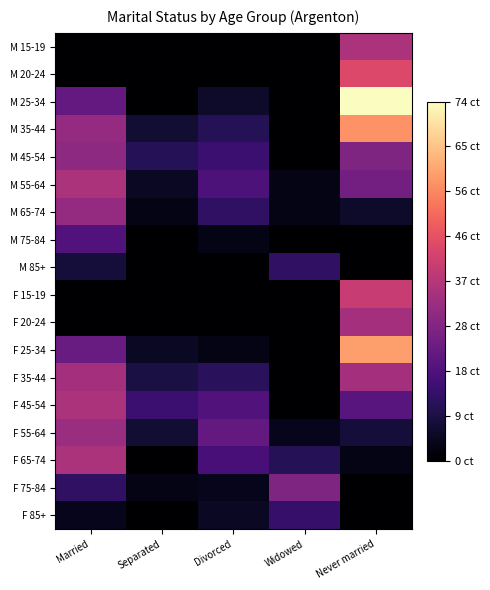

Reading left to right, list all the values displayed in this chart.

M 15-19: Married=0	Separated=0	Divorced=0	Widowed=0	Never married=35
M 20-24: Married=0	Separated=0	Divorced=0	Widowed=0	Never married=44
M 25-34: Married=22	Separated=0	Divorced=6	Widowed=0	Never married=74
M 35-44: Married=31	Separated=7	Divorced=11	Widowed=0	Never married=57
M 45-54: Married=30	Separated=11	Divorced=15	Widowed=0	Never married=27
M 55-64: Married=35	Separated=5	Divorced=18	Widowed=3	Never married=25
M 65-74: Married=31	Separated=3	Divorced=13	Widowed=3	Never married=6
M 75-84: Married=19	Separated=0	Divorced=3	Widowed=0	Never married=0
M 85+: Married=8	Separated=0	Divorced=0	Widowed=13	Never married=0
F 15-19: Married=0	Separated=0	Divorced=0	Widowed=0	Never married=40
F 20-24: Married=0	Separated=0	Divorced=0	Widowed=0	Never married=34
F 25-34: Married=23	Separated=5	Divorced=3	Widowed=0	Never married=59
F 35-44: Married=34	Separated=9	Divorced=12	Widowed=0	Never married=34
F 45-54: Married=35	Separated=15	Divorced=19	Widowed=0	Never married=20
F 55-64: Married=32	Separated=7	Divorced=22	Widowed=4	Never married=8
F 65-74: Married=35	Separated=0	Divorced=17	Widowed=11	Never married=3
F 75-84: Married=13	Separated=3	Divorced=4	Widowed=27	Never married=0
F 85+: Married=4	Separated=0	Divorced=5	Widowed=14	Never married=0